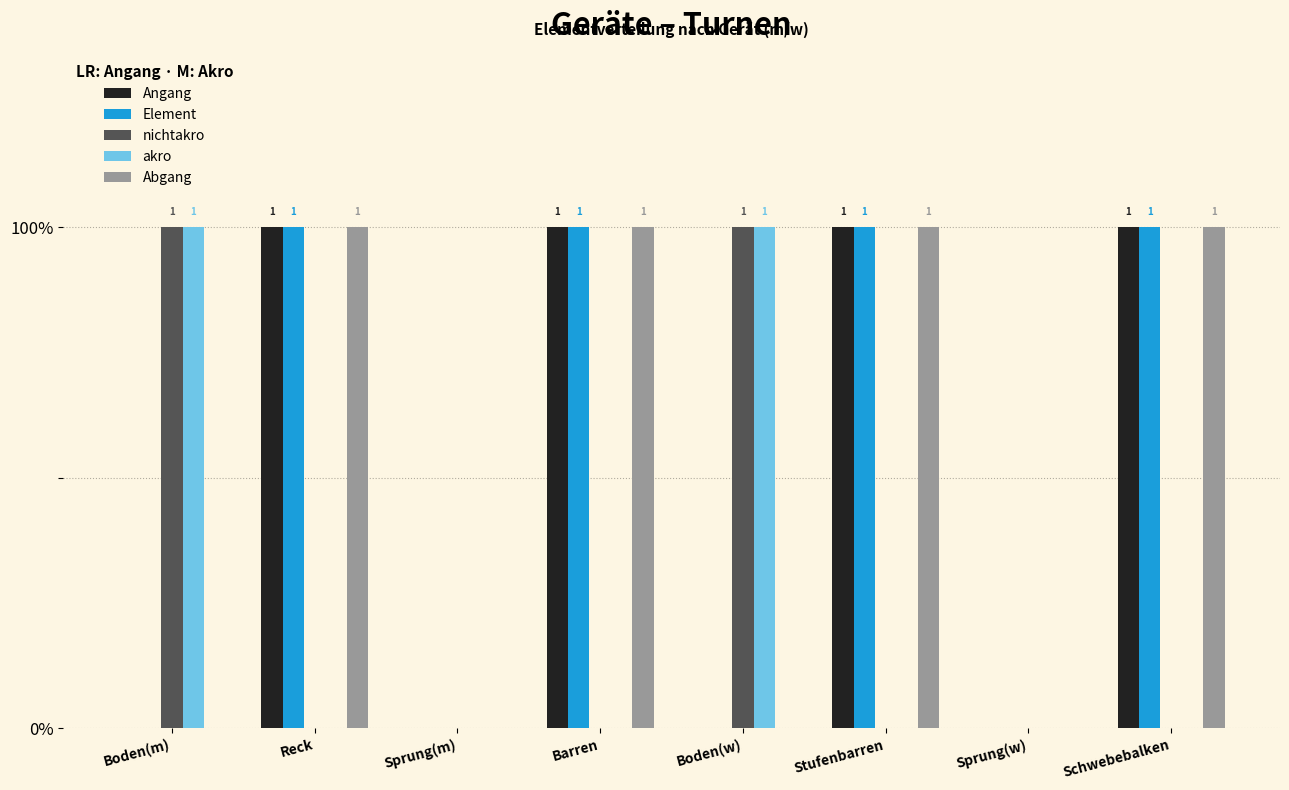

Are the bars horizontal?

No